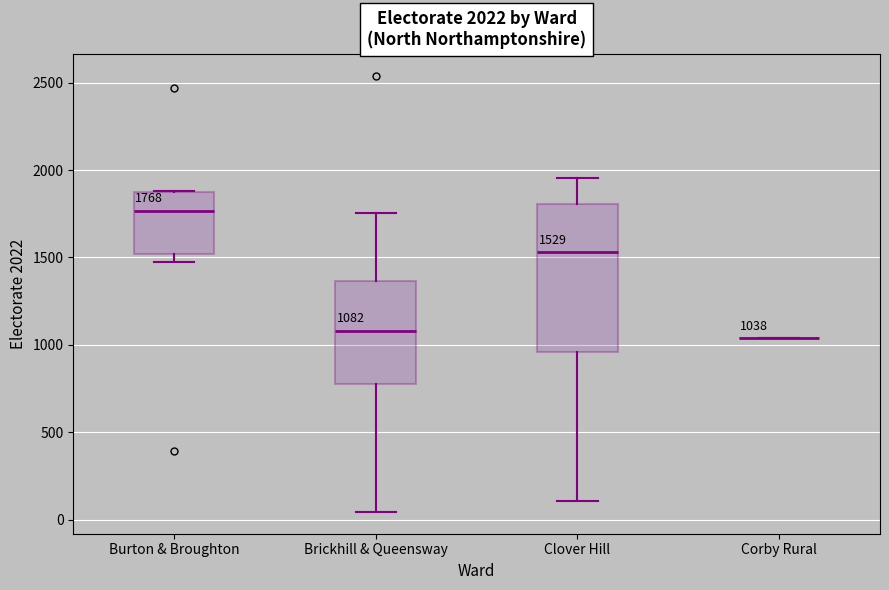

Which box is the tallest, from its lower edge to its upper edge?

Clover Hill